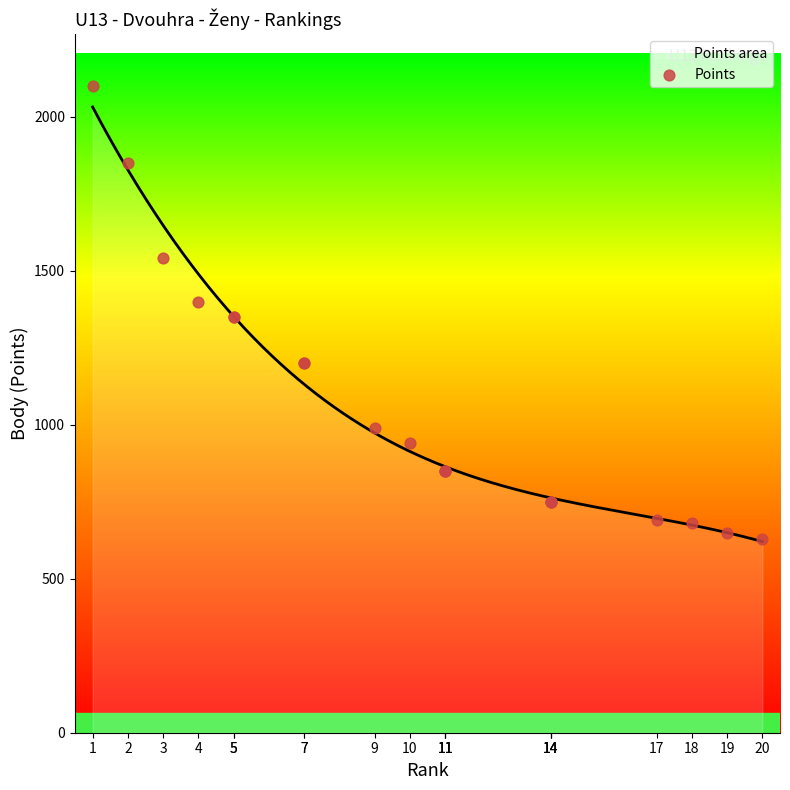

Which has a higher value, 14 or 14?

14